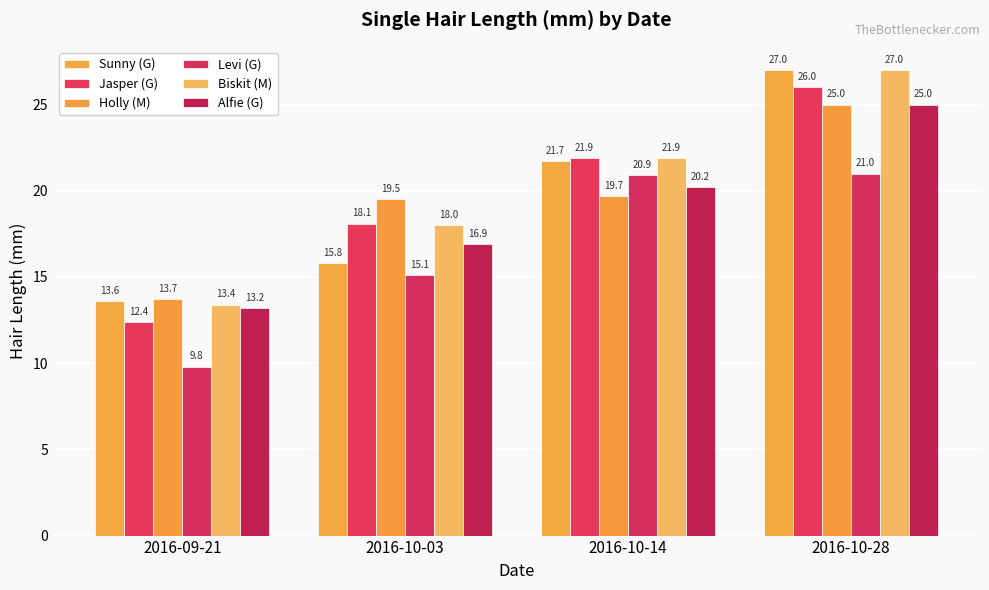

What value does the Biskit (M) series have at 2016-10-03?

18.0